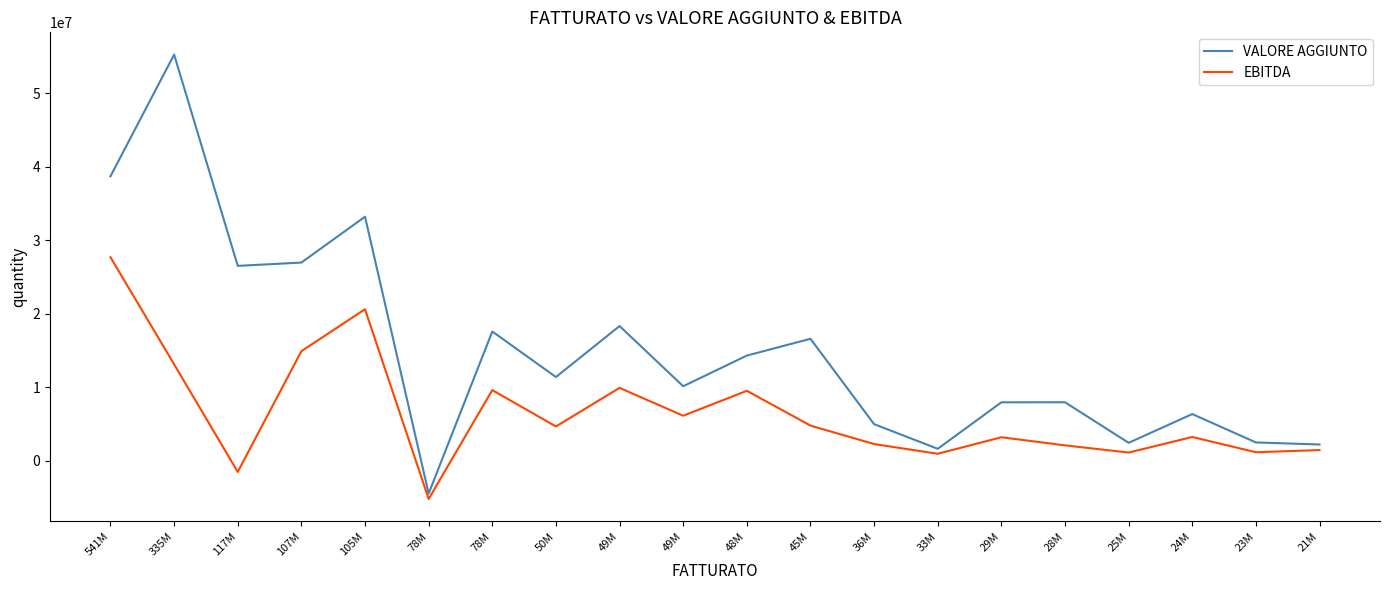

How many lines are shown in the chart?

2